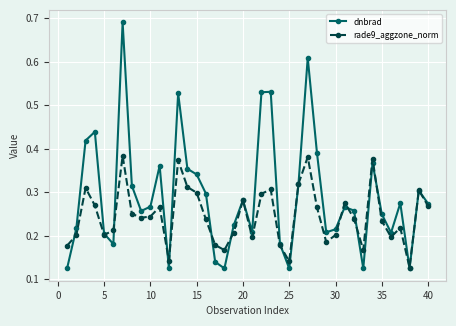

How many interior local peaks does the dnbrad series have?

11